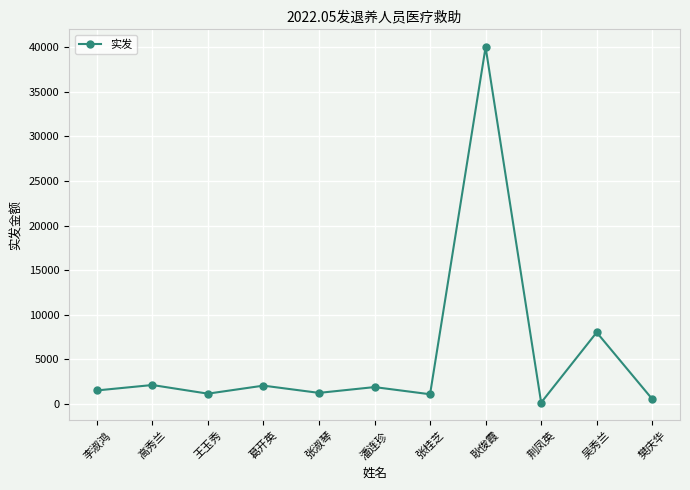

What is the difference between the second highest and second lowest values?

7490.0